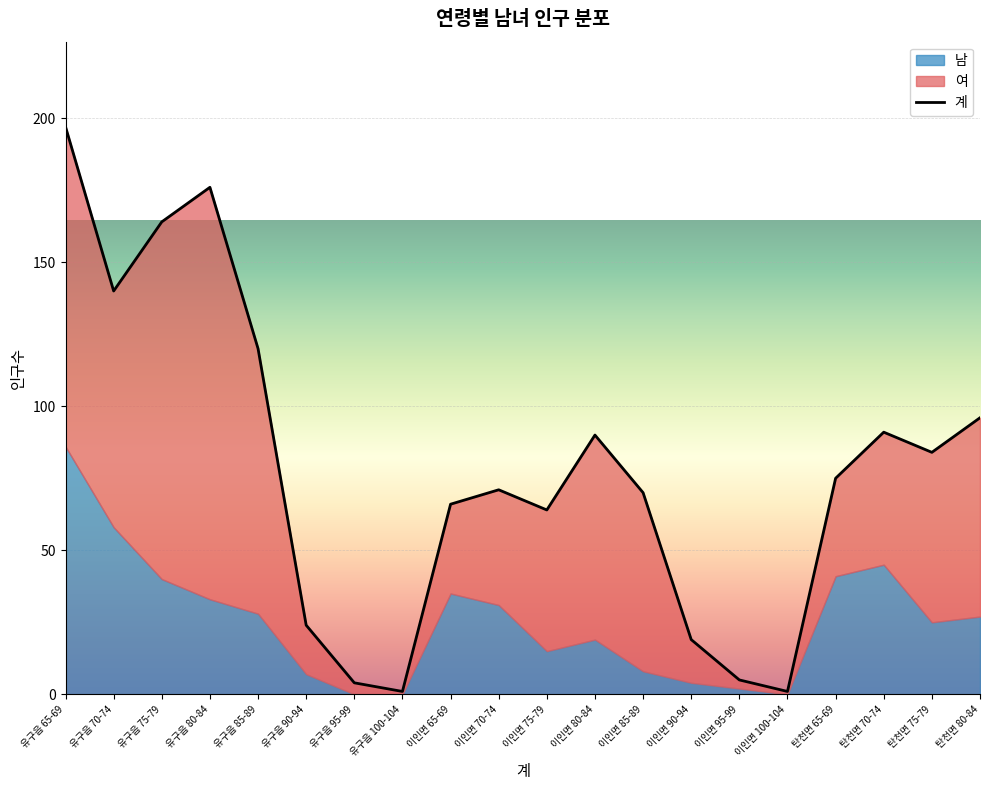

What is the lowest value of the 여 series?

1